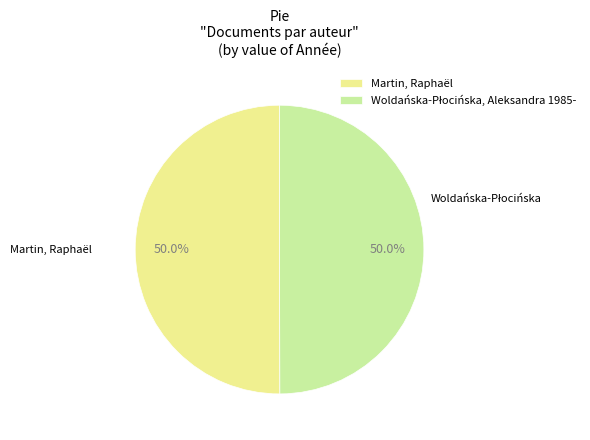

To the nearest percent, what percentage of the pie is Martin, Raphaël?

50%